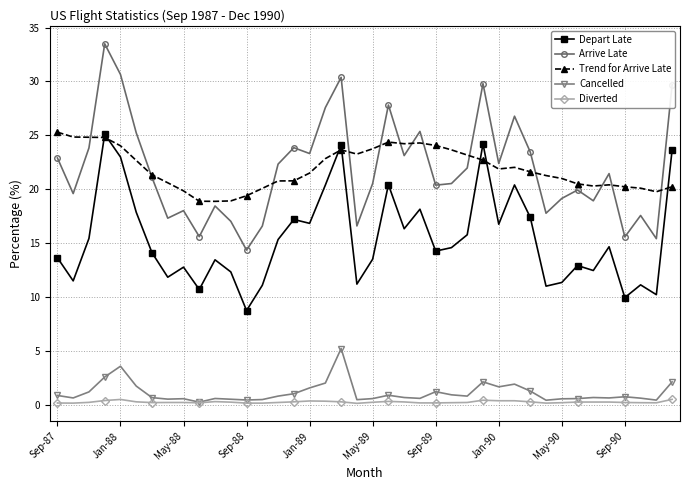

What is the value of the Arrive Late point at the 40th from the left?

29.7